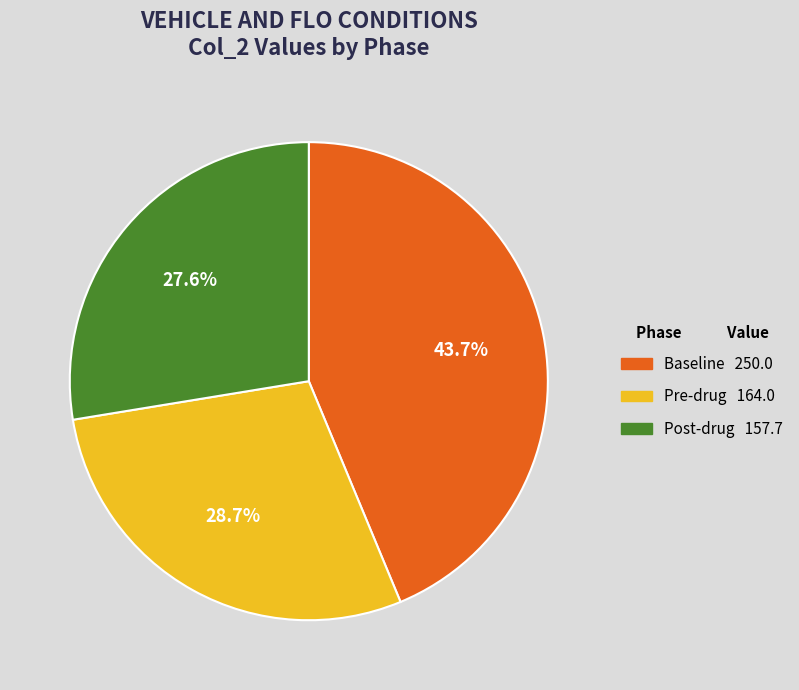

To the nearest percent, what portion does Baseline represent?

44%